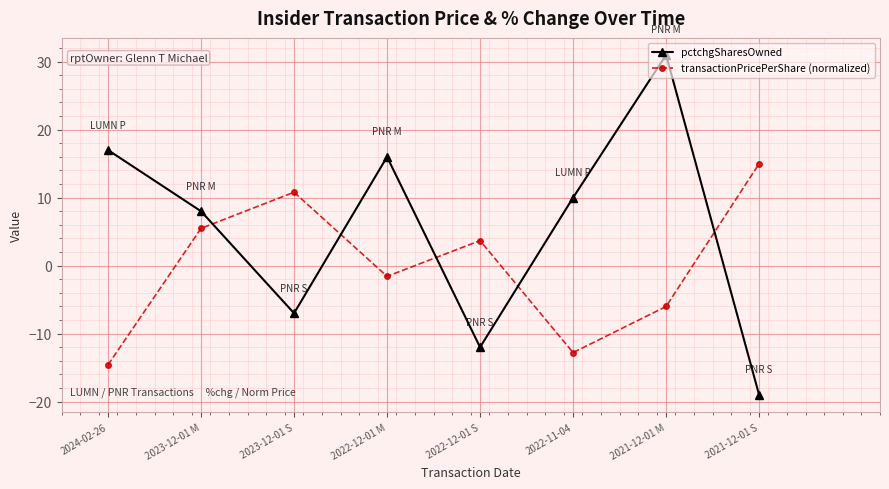

Between which two adjacent categories do pctchgSharesOwned and transactionPricePerShare (normalized) first intersect?

2023-12-01 M and 2023-12-01 S